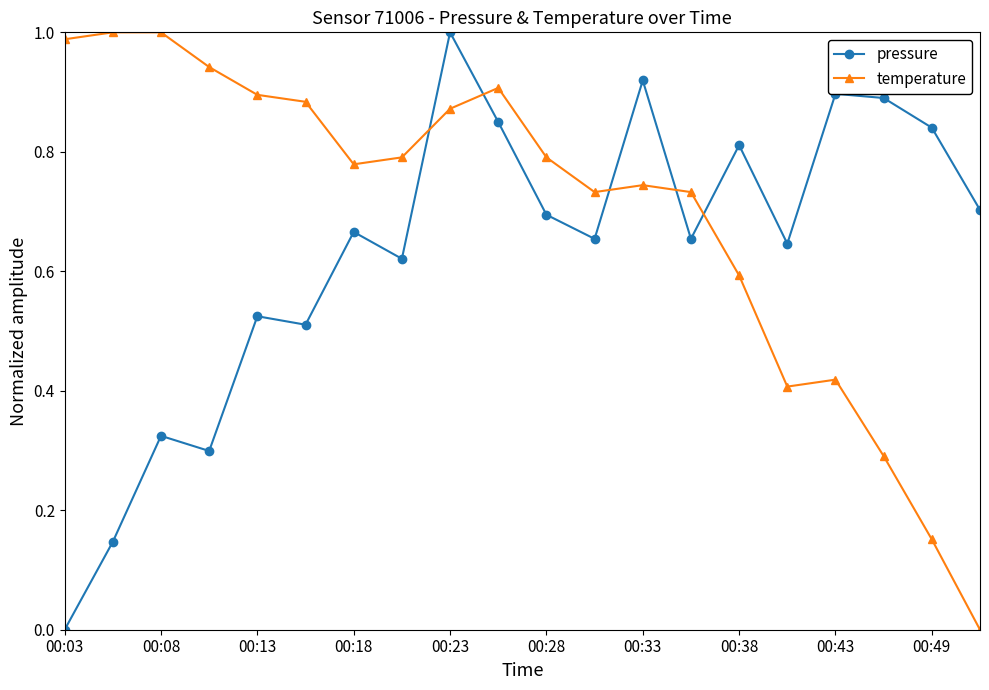

Which series has the largest total across all categories?

temperature